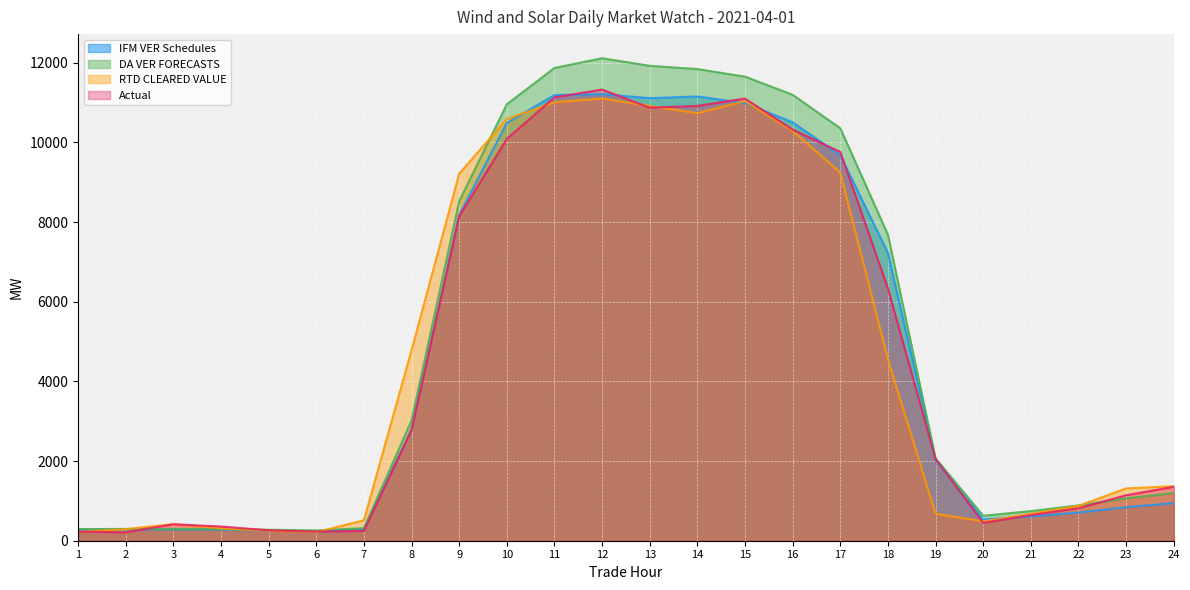

After their last crossing, which series has the higher values: Actual or RTD CLEARED VALUE?

RTD CLEARED VALUE